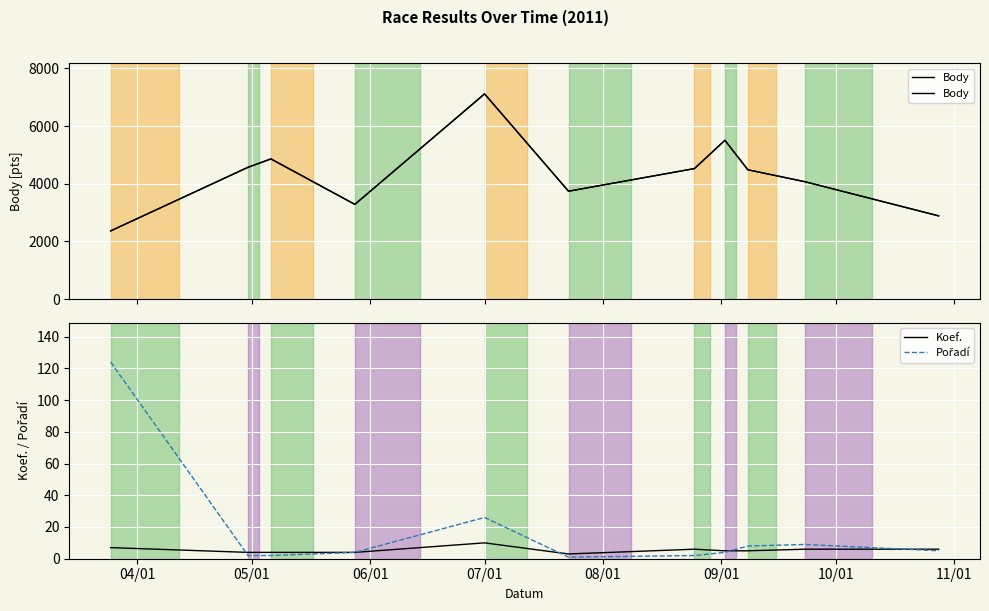

Where is Koef. nearest to the value 6?

10/01